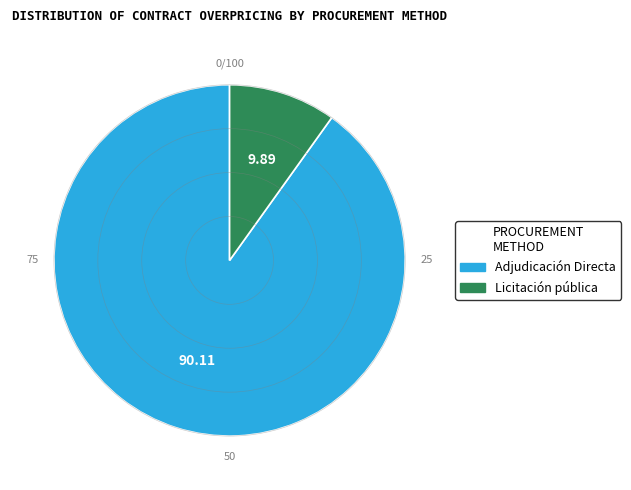

What is the largest slice in the pie chart?

Adjudicación Directa